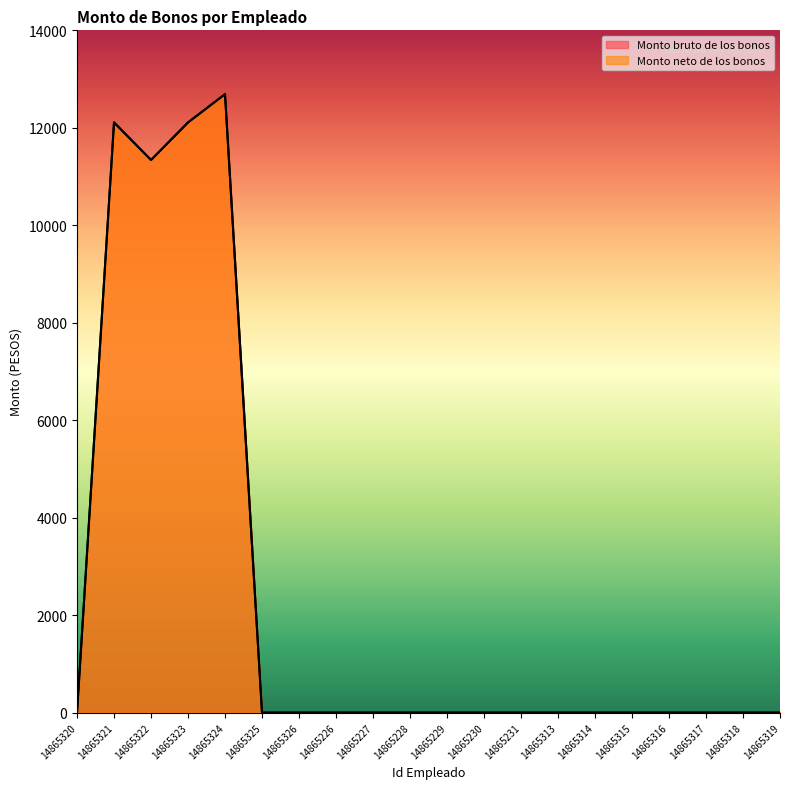

True or false: Monto bruto de los bonos has a value of 0.0 at 14865229.

True